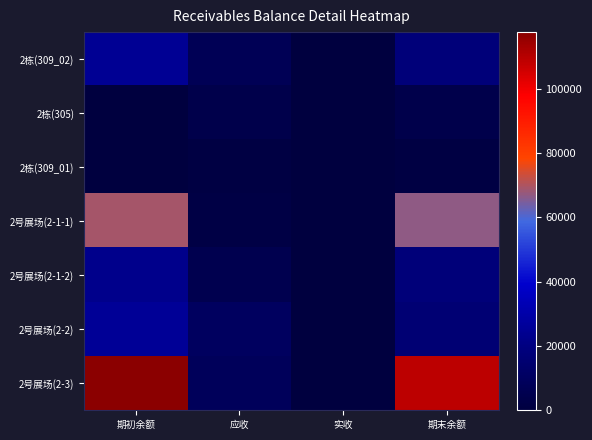

How many distinct data groups are displayed?

7